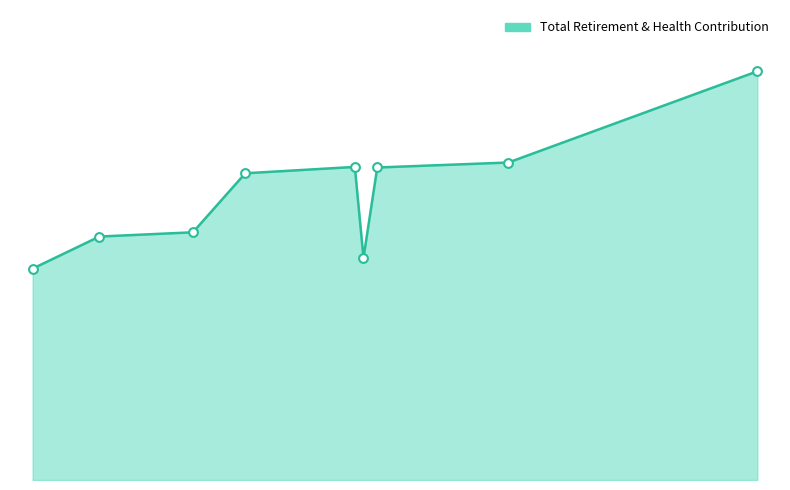

What is the ratio of the value at 113160.0 to the value at 142190.0?

0.6